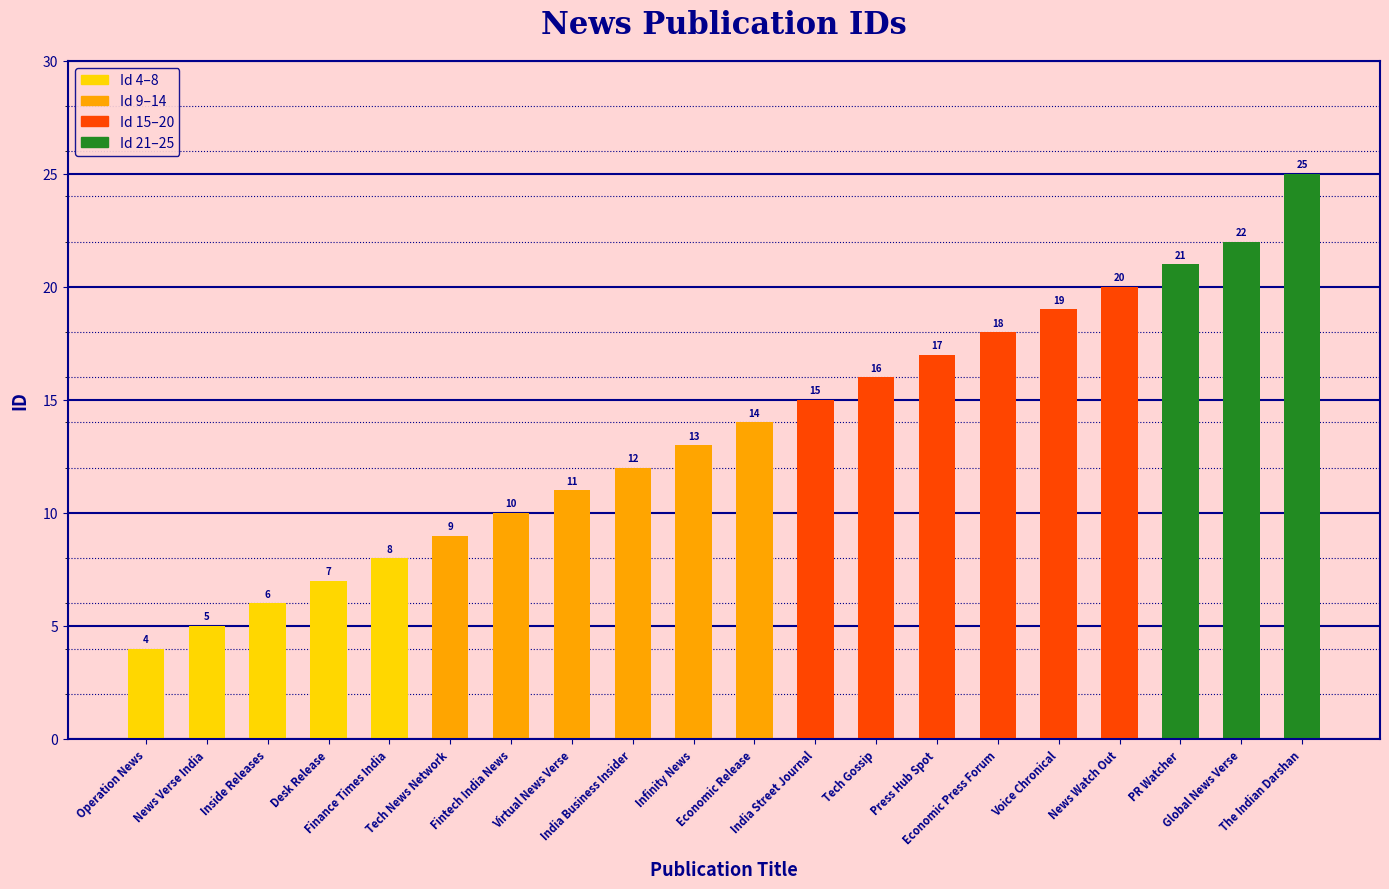

Which label corresponds to the smallest value in the chart?

Operation News